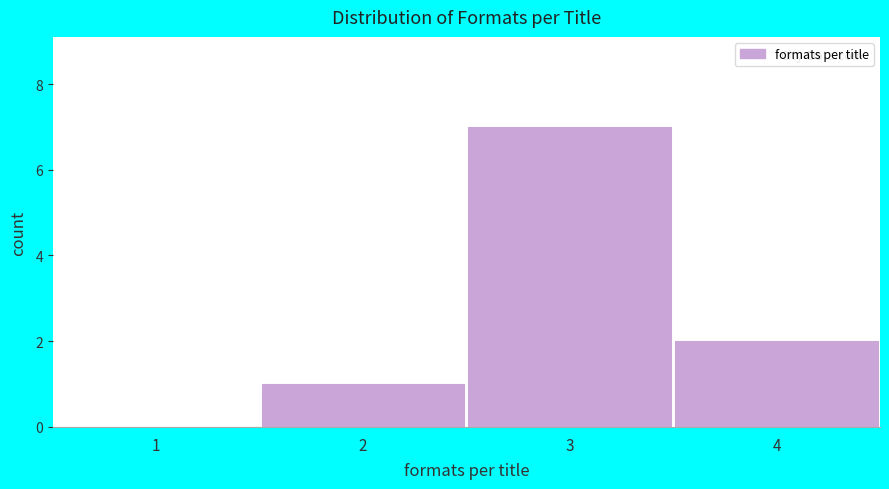

Reading left to right, transcribe all the data shown in this chart.

1=0	2=1	3=7	4=2